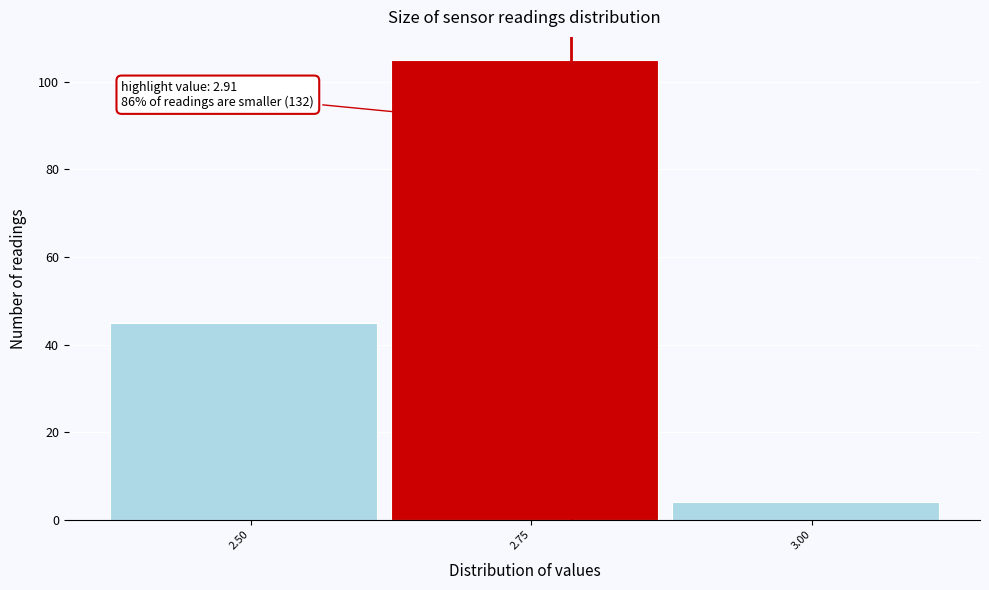

Reading left to right, transcribe all the data shown in this chart.

45	105	4